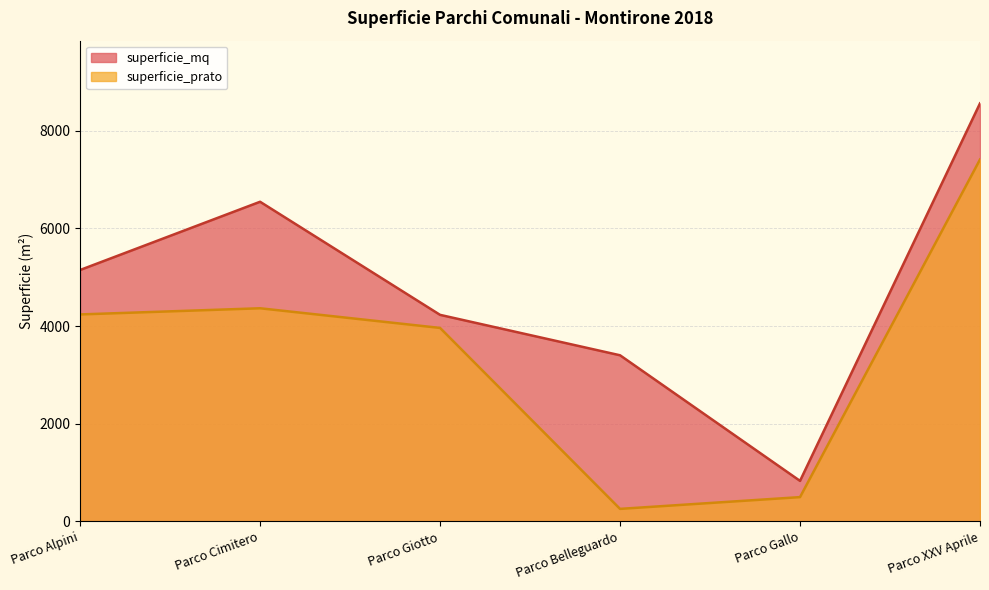

At which category does the chart reach its minimum across all series?

Parco Belleguardo